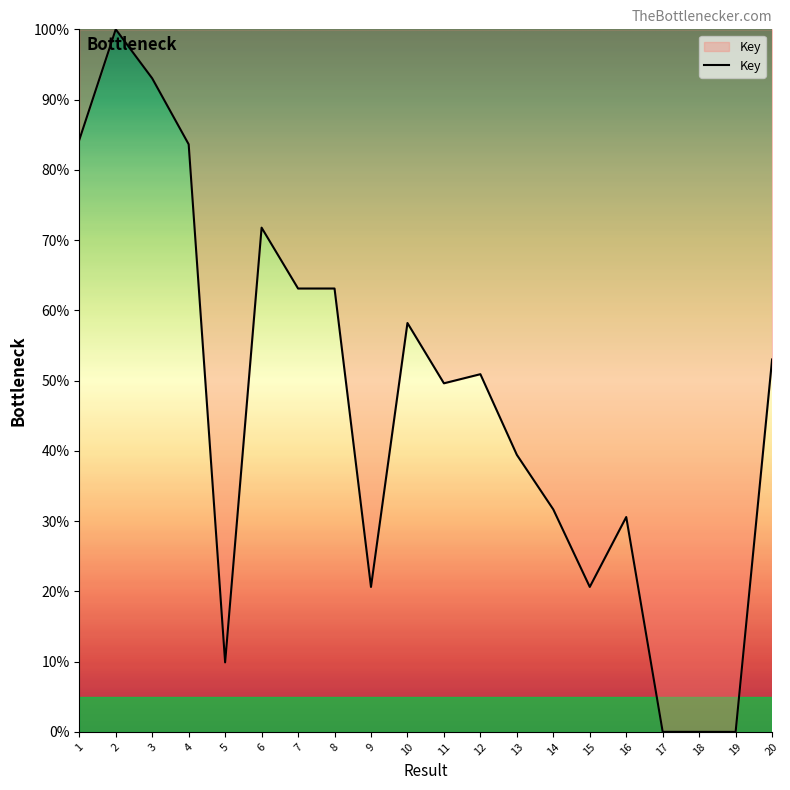

What is the ratio of the value at 14 to the value at 11?

0.6